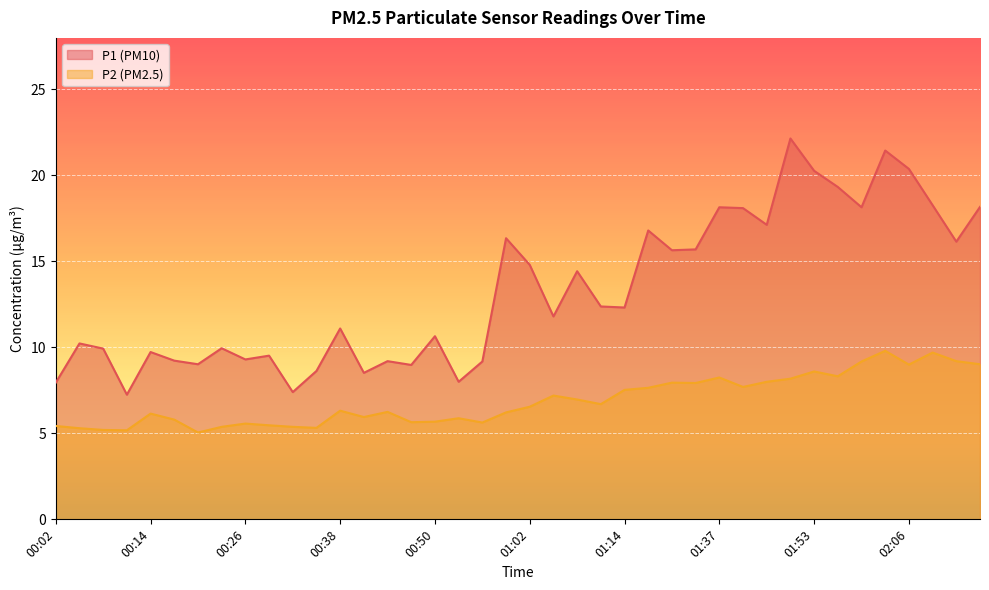

In P1, how many points are lower than both neighbors (excluding endpoints)?

13